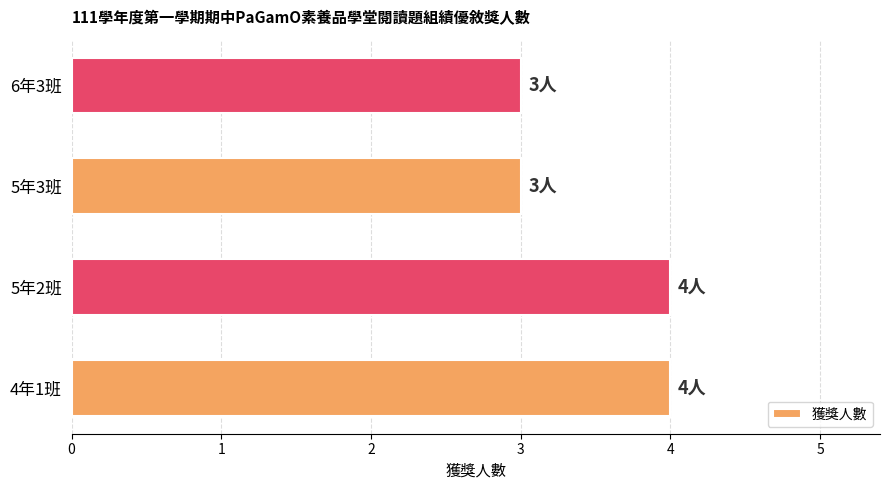

What is the smallest value displayed?

3